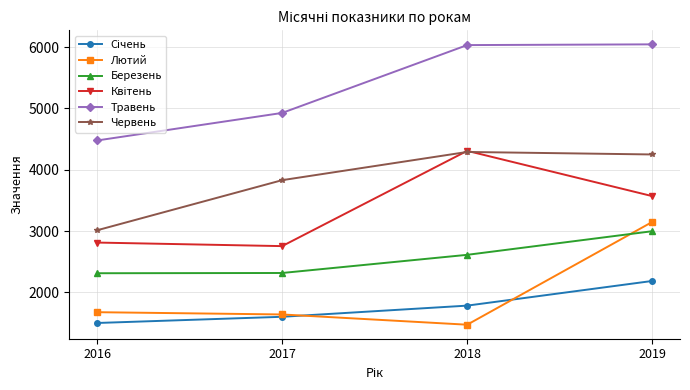

What is the spread (max minus min) of values at 2018?

4558